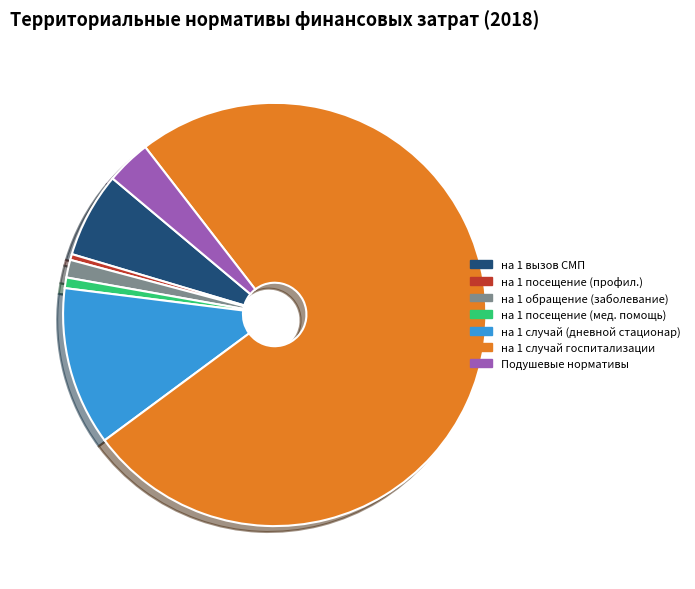

Is на 1 случай госпитализации the majority of the pie?

Yes